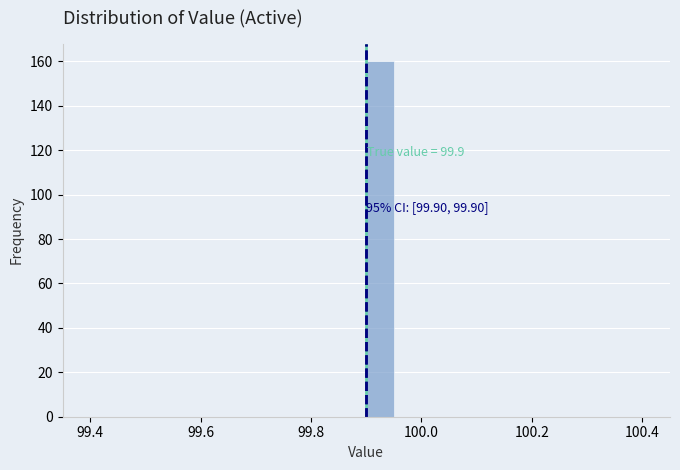

Around what value on the x-axis is the tallest bar? Give the approximate position of its centre, as read against the axis.

99.92